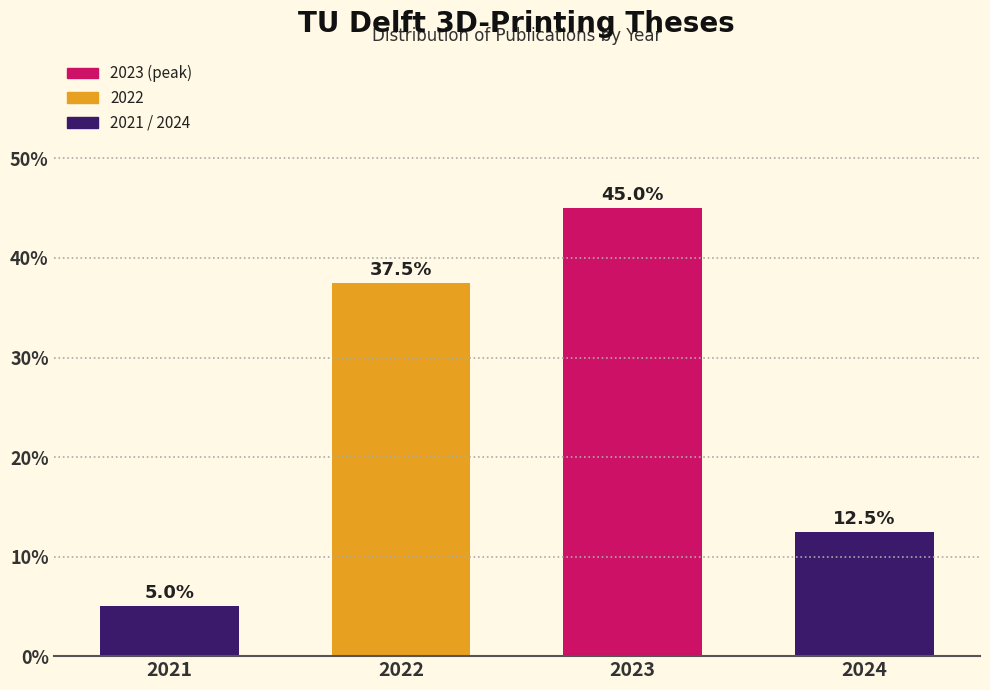

Reading left to right, list all the values displayed in this chart.

2021=5.0	2022=37.5	2023=45.0	2024=12.5